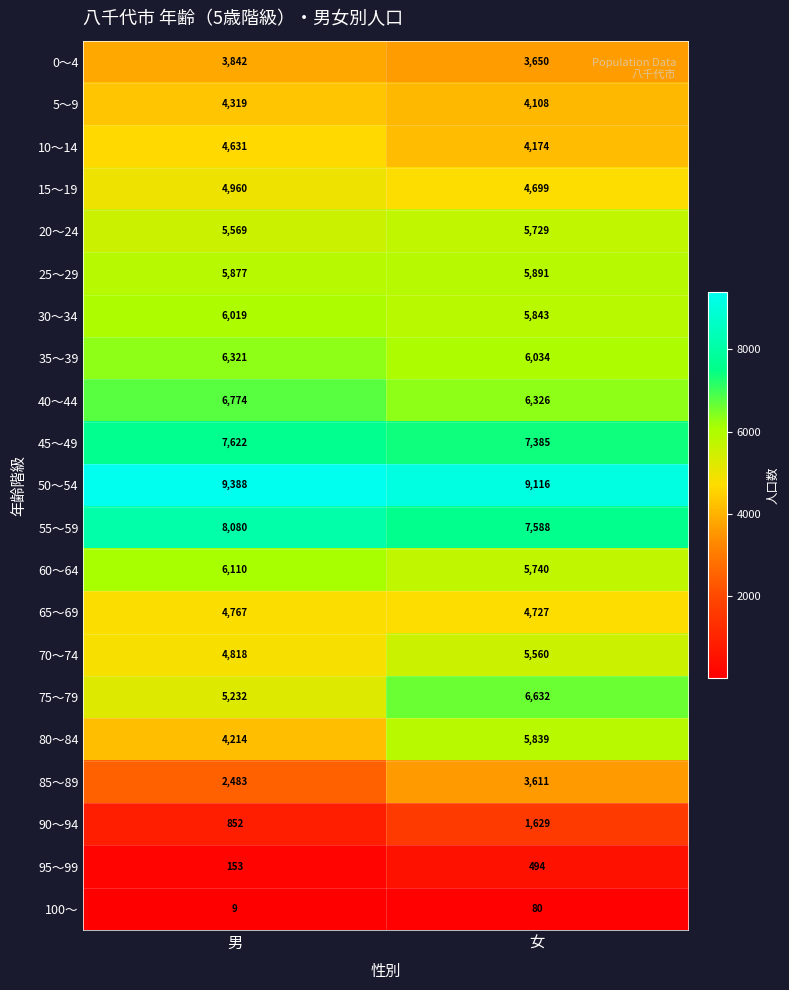

The value of 50～54 at 男 is 9388. True or false?

True